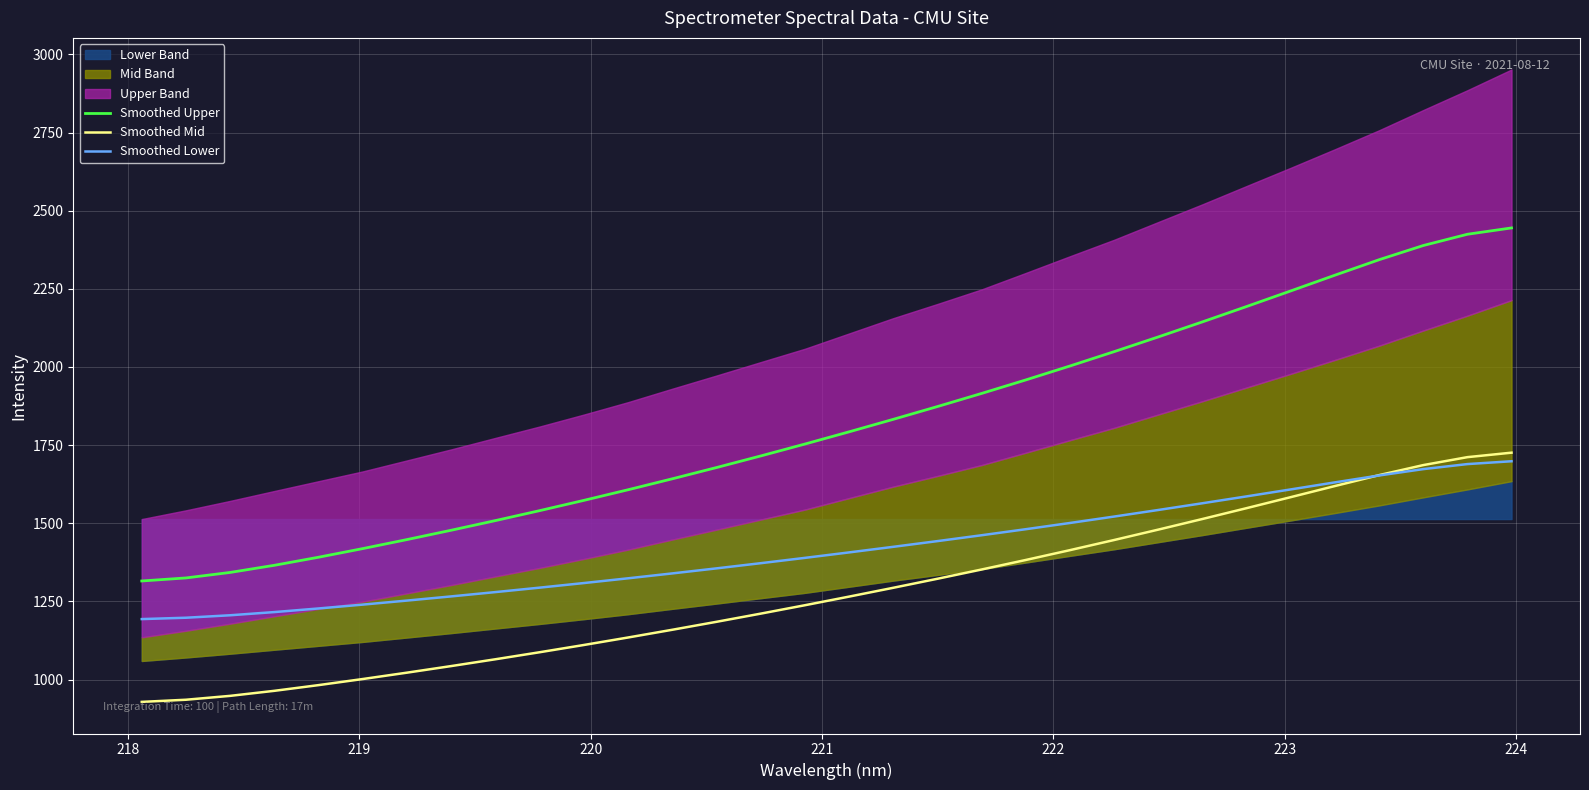

What is the lowest value of the Smoothed Lower series?

1193.4